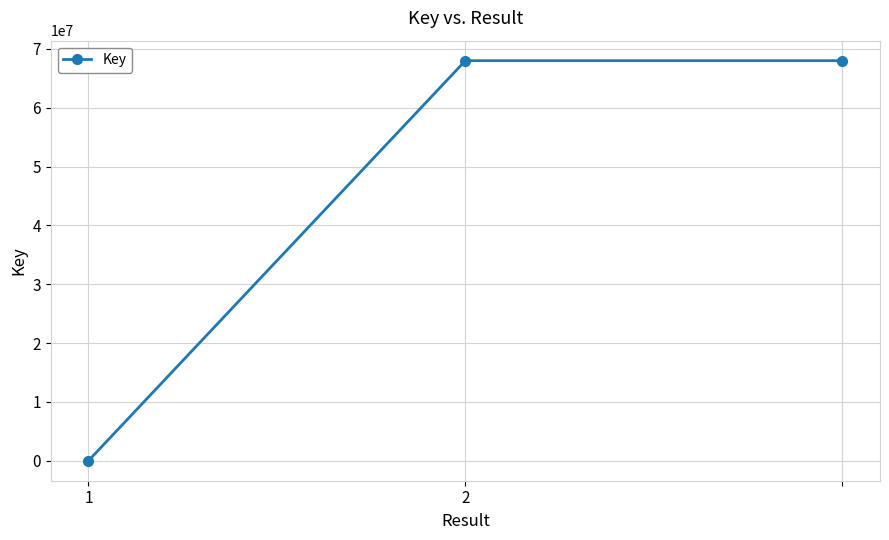

What is the sum of all values?

135993699